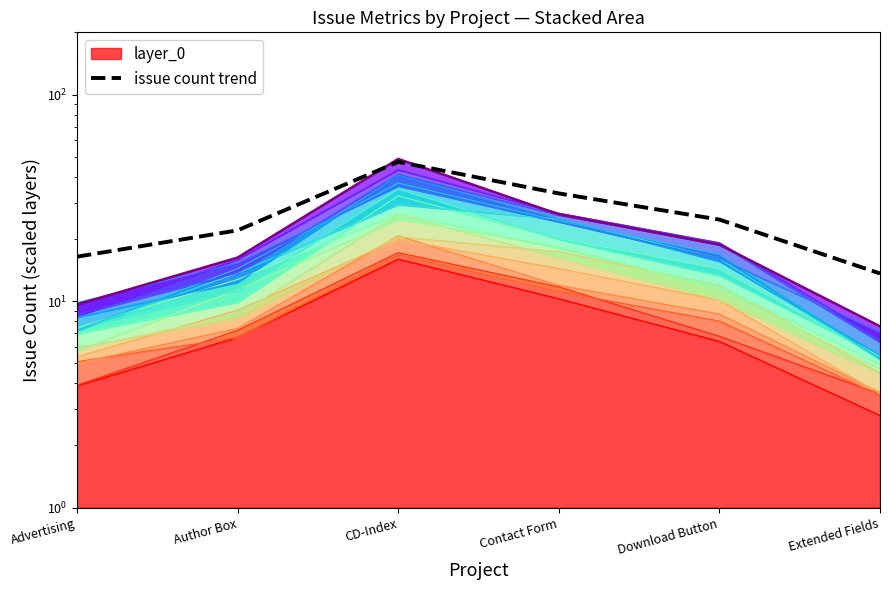

What position from the left is Download Button?

5